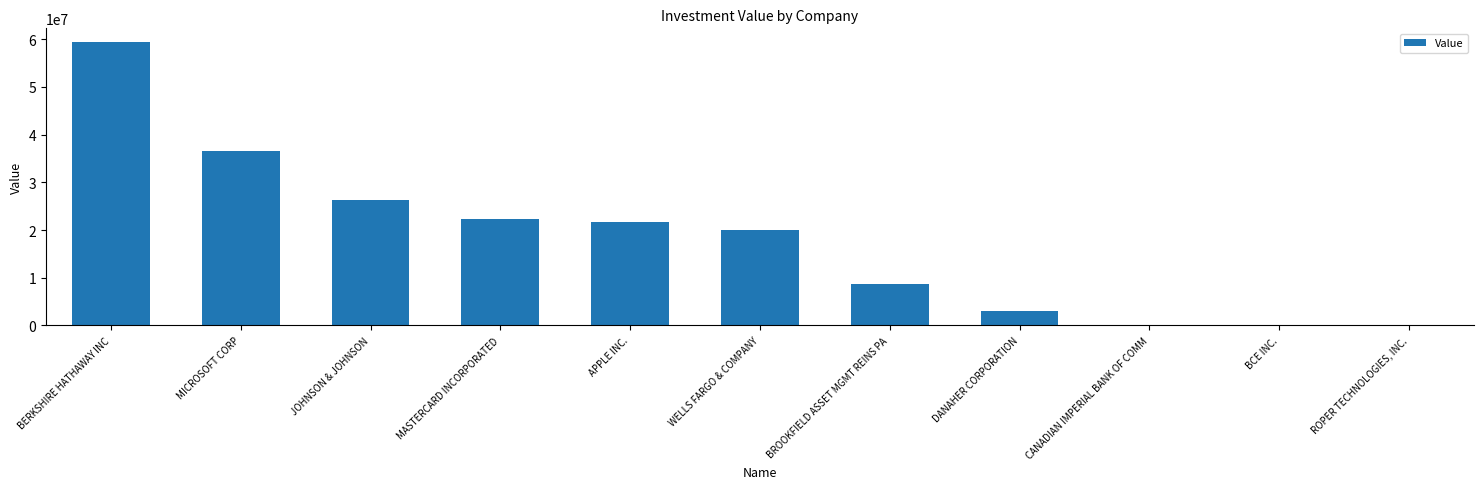

What value does the data have at BERKSHIRE HATHAWAY INC?

59322000